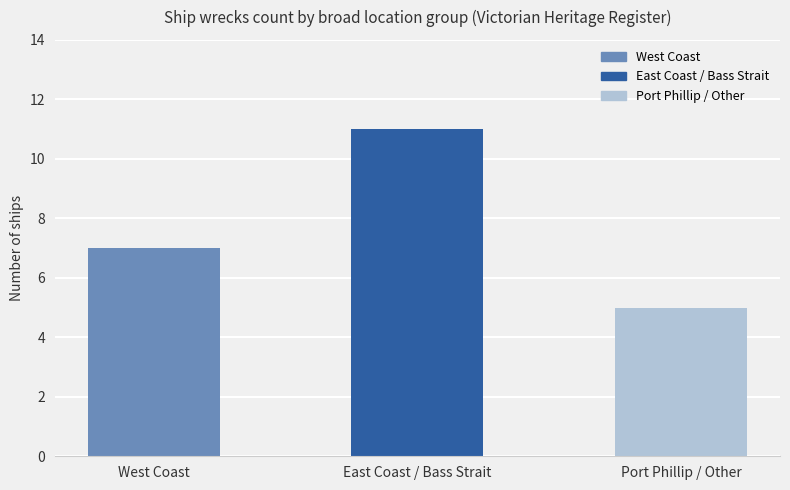

Rank the categories by value from highest to lowest.

East Coast / Bass Strait, West Coast, Port Phillip / Other